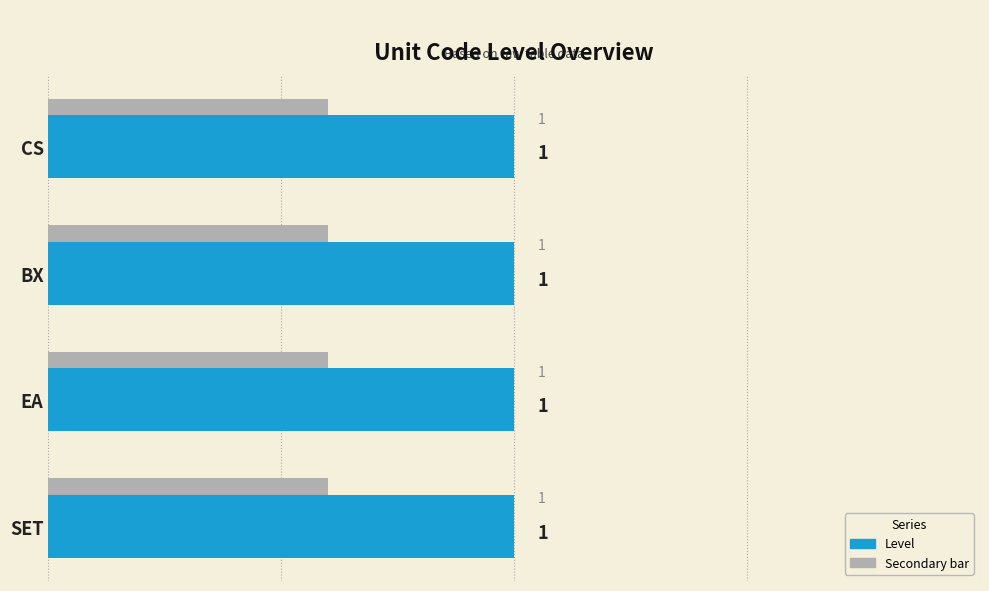

What is the maximum value shown in the chart?

1.0